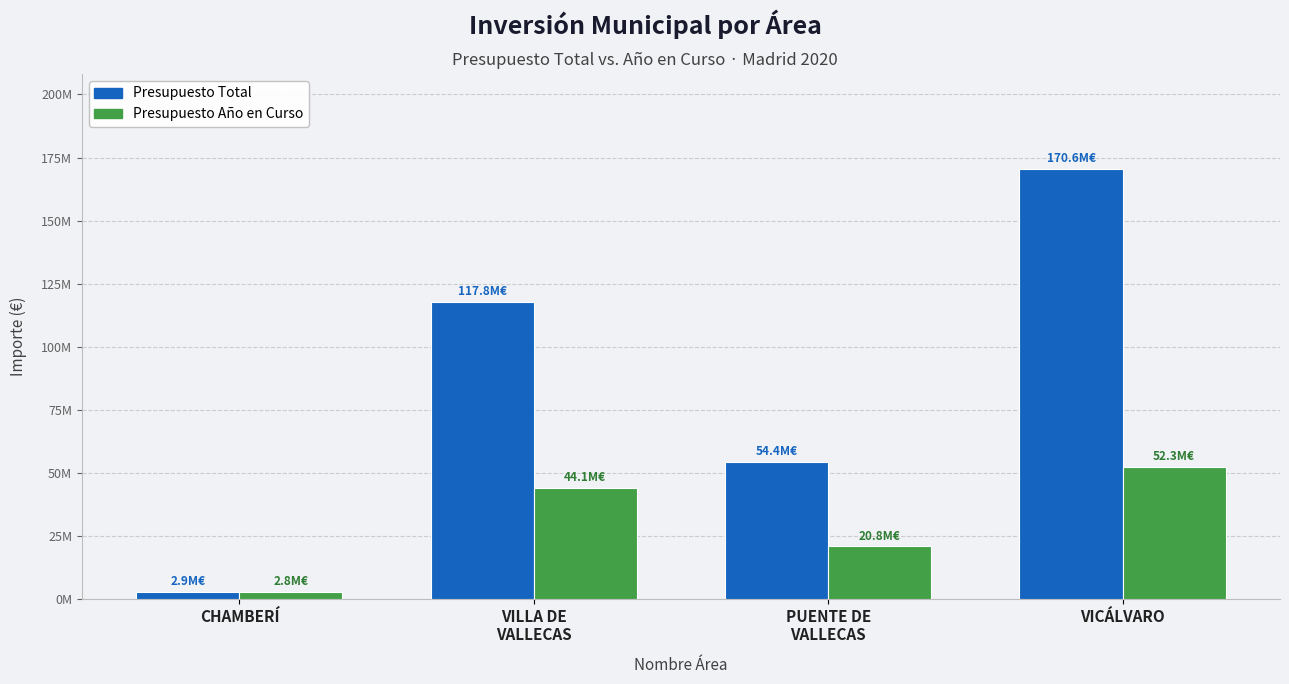

What is the total value across all series at CHAMBERÍ?

5625222.4